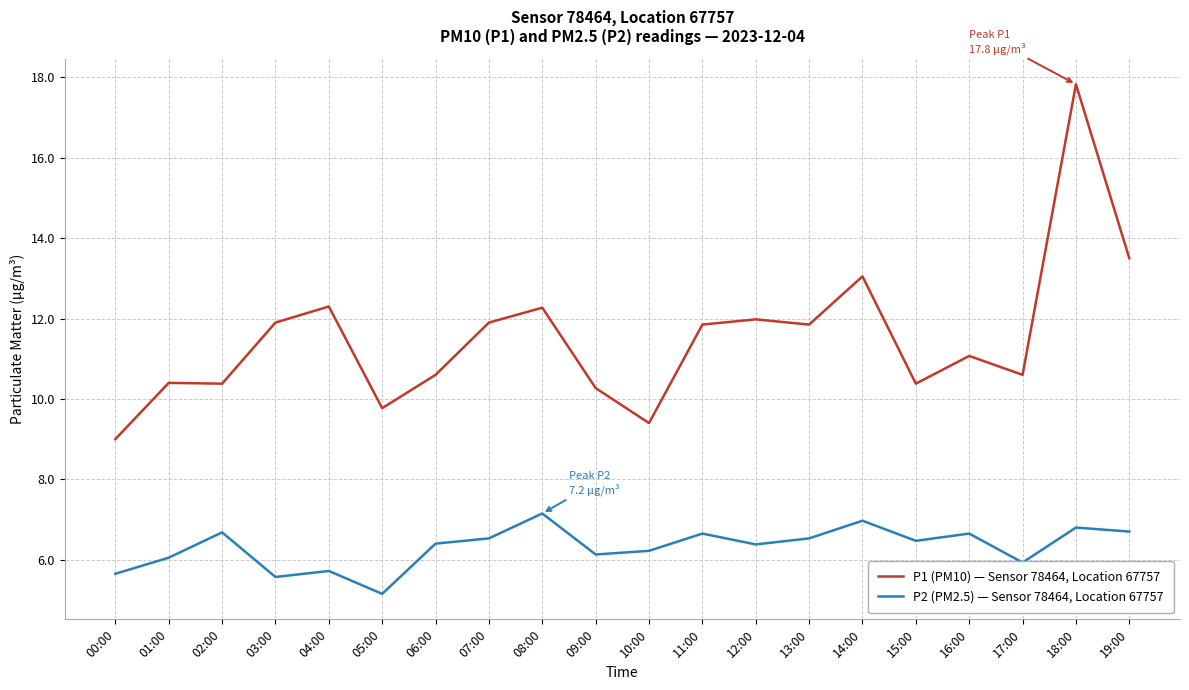

Between 04:00 and 09:00, which series saw the biggest shift?

P1 (PM10) — Sensor 78464, Location 67757